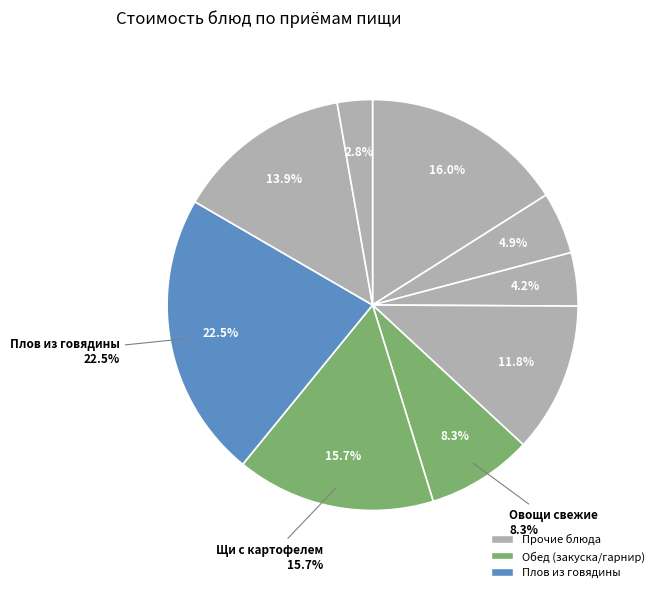

Does Хлеб пшеничный account for over 50% of the chart?

No